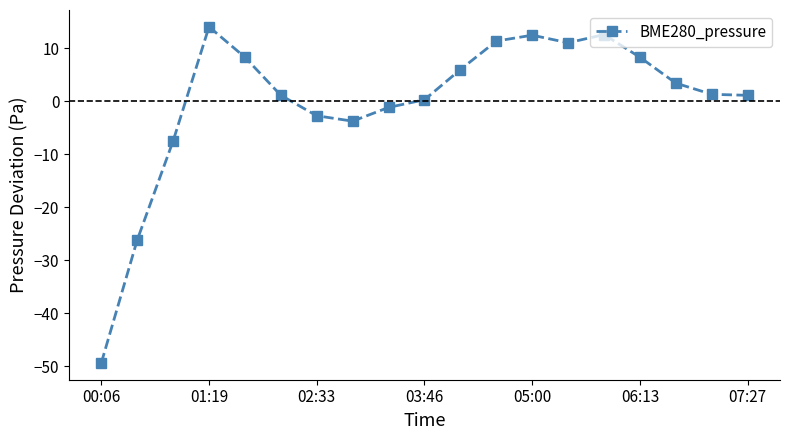

How many points are higher than both their immediate neighbors (excluding endpoints)?

3